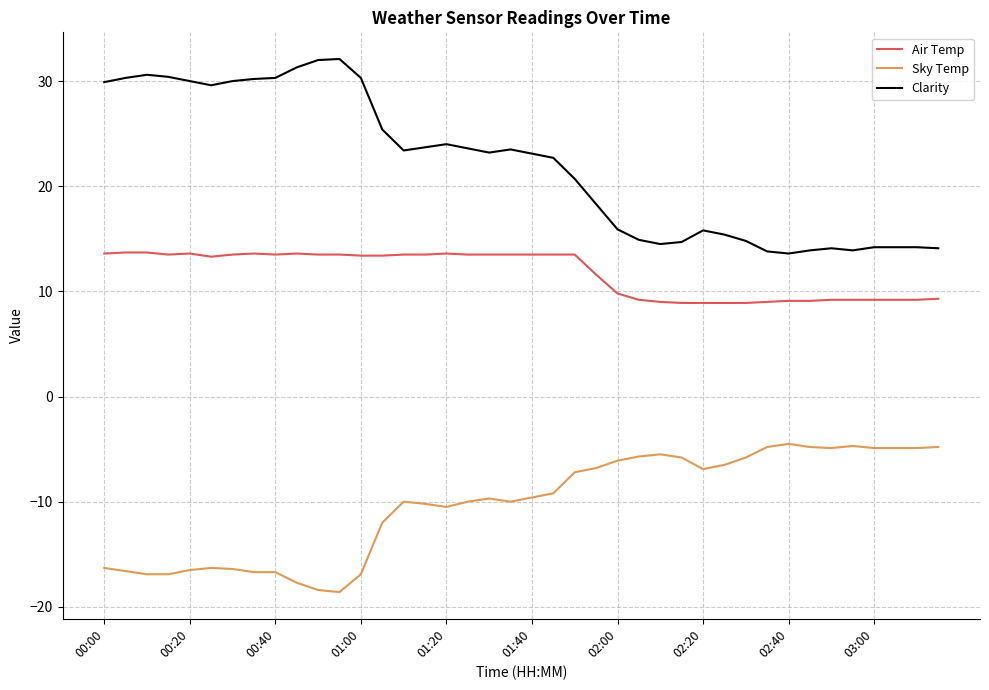

True or false: Clarity has more than 1 points higher than both neighbors.

True